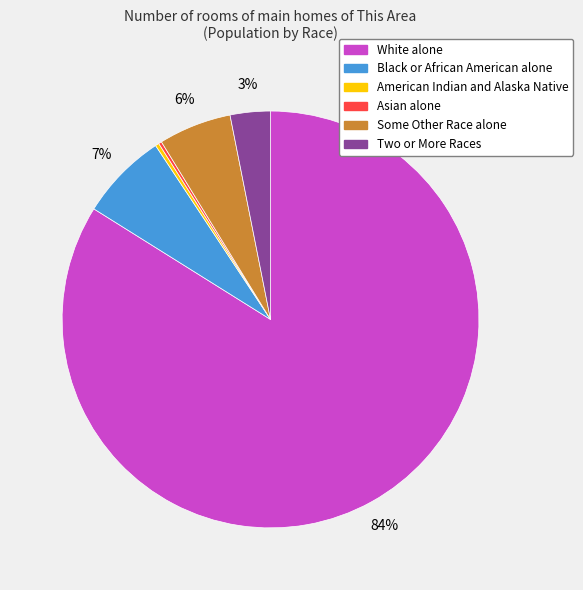

Is there a majority slice in this chart?

Yes